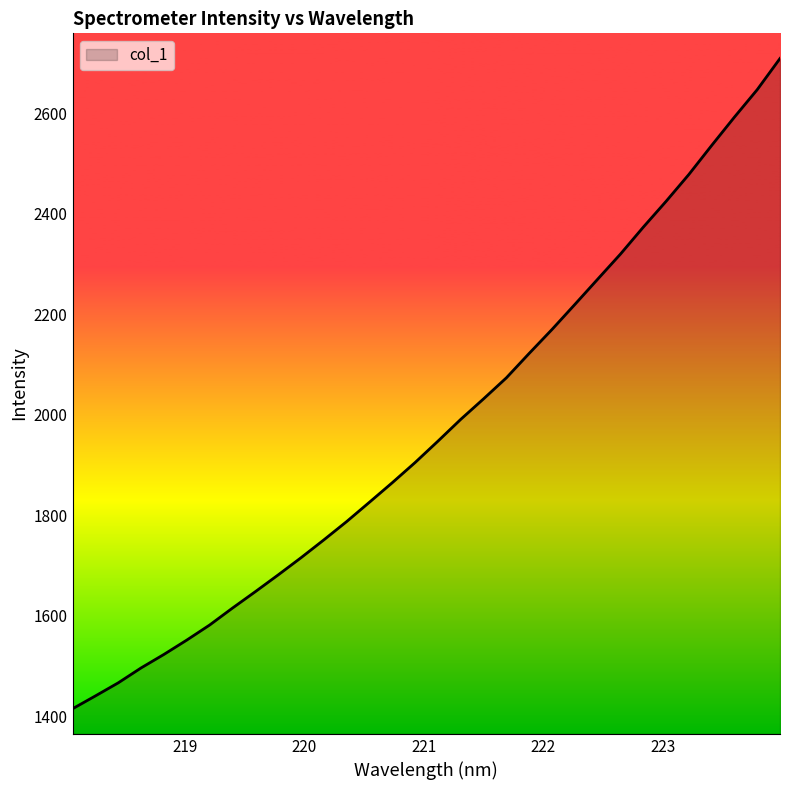

How many lines are shown in the chart?

1